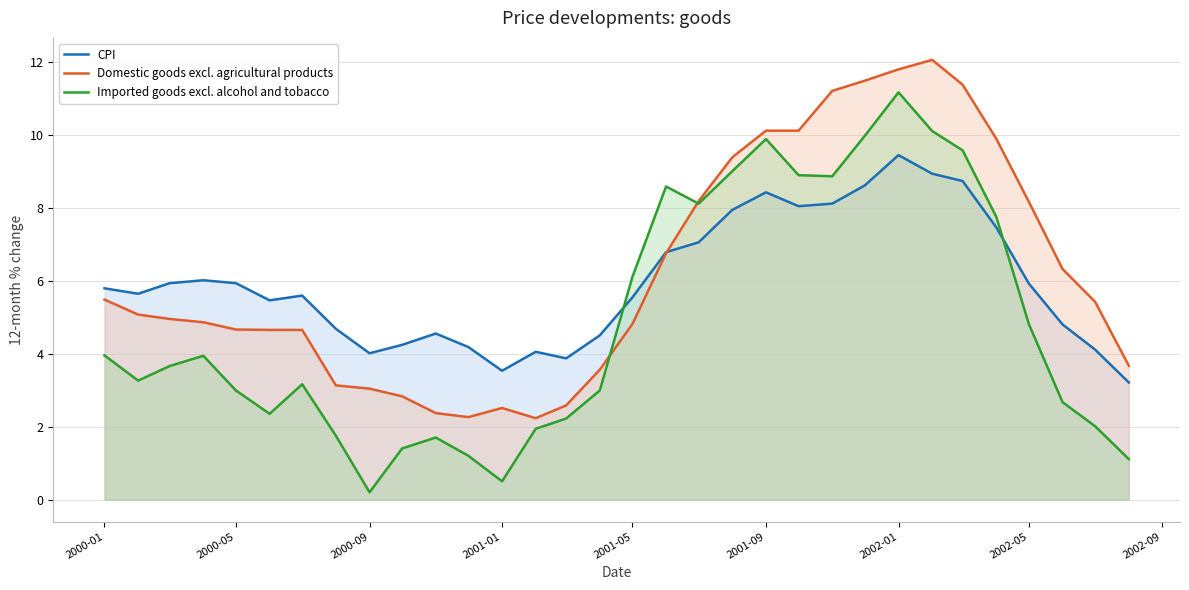

Which series has the widest spread of values?

Imported goods excl. alcohol and tobacco